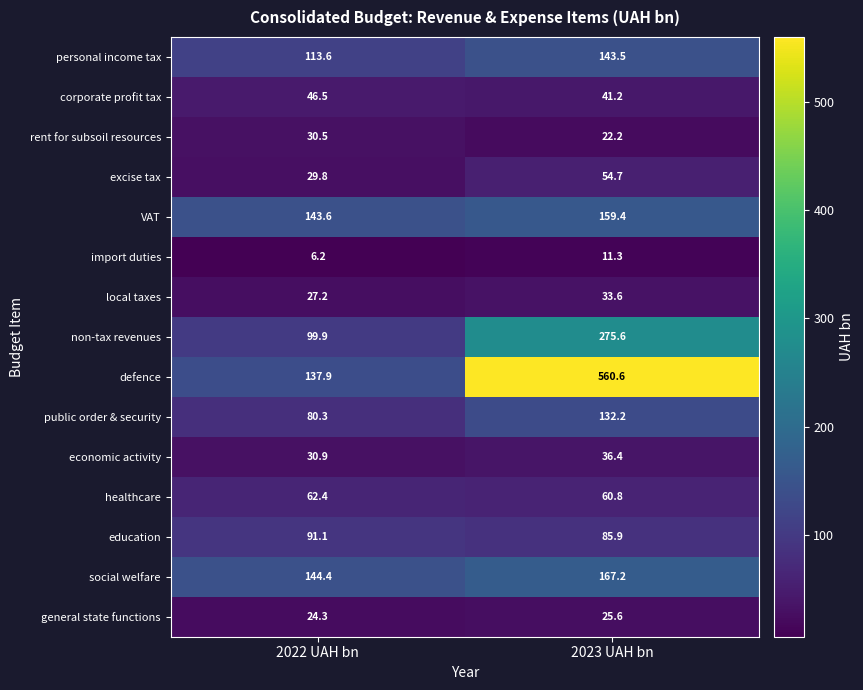

At which label is education closest to 88?

2023 UAH bn